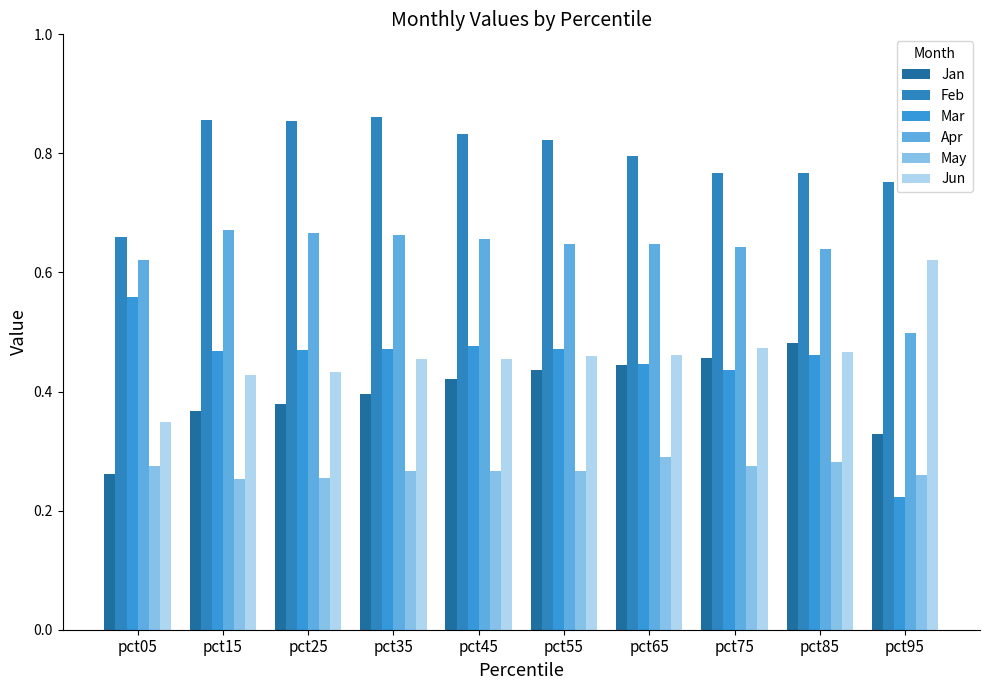

What is the difference between the maximum and minimum values in the Apr series?

0.2